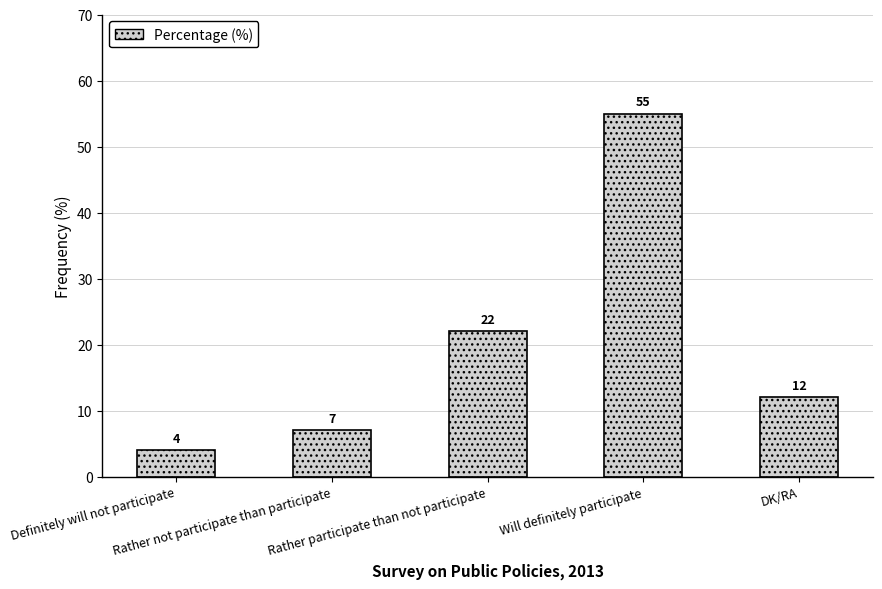

What is the label of the 2nd bar from the right?

Will definitely participate